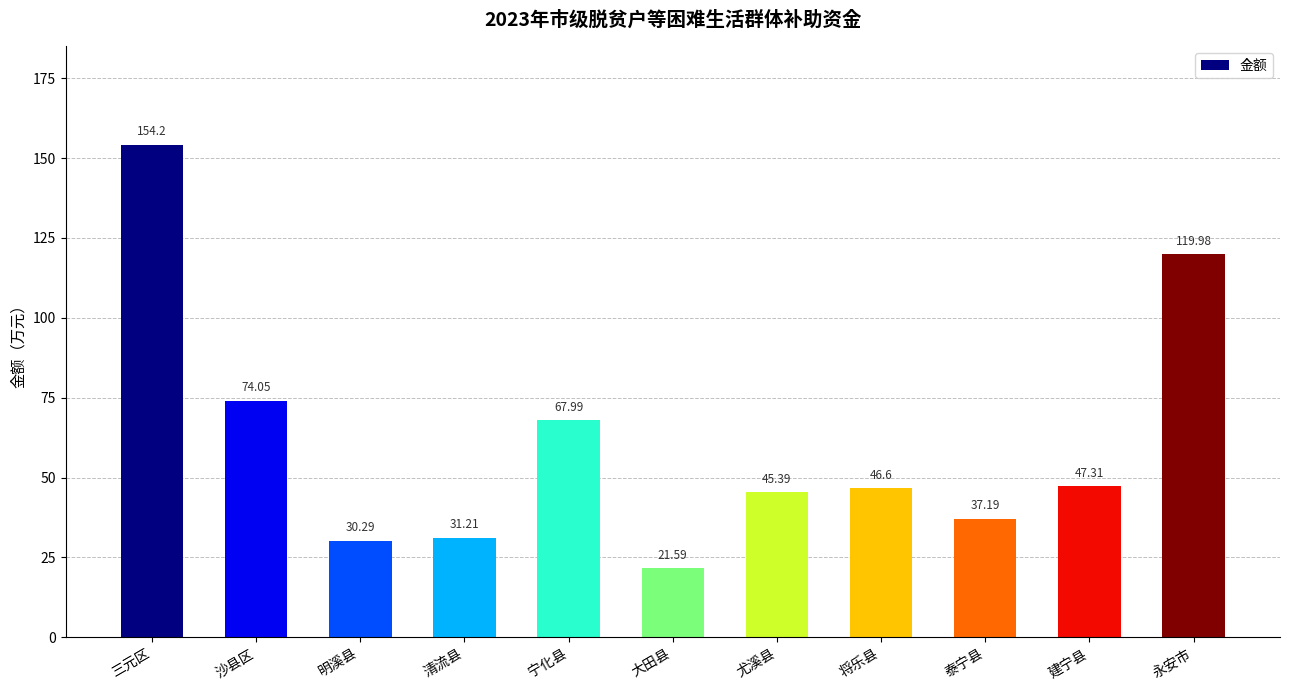

How many categories are shown in the chart?

11